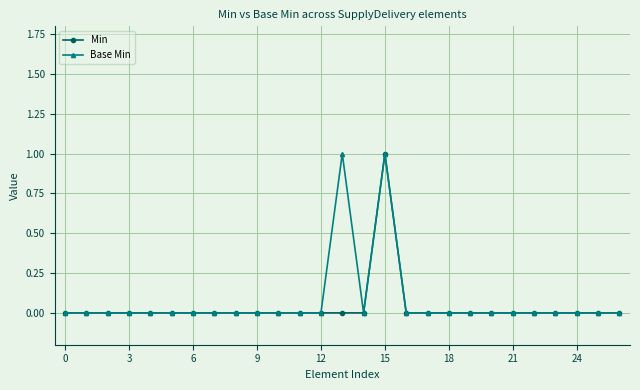

True or false: Base Min has more than 0 interior local peaks.

True